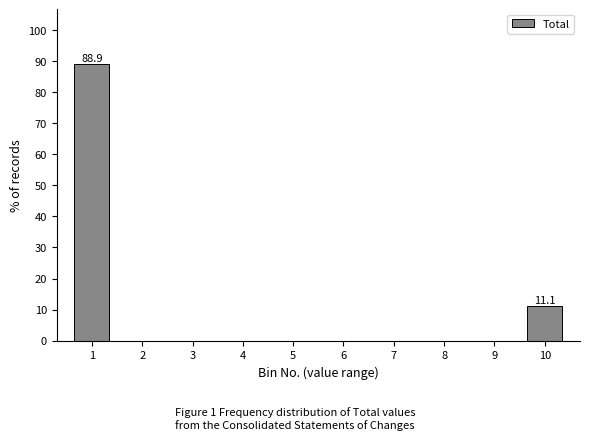

Reading left to right, list all the values displayed in this chart.

1=88.9	2=0.0	3=0.0	4=0.0	5=0.0	6=0.0	7=0.0	8=0.0	9=0.0	10=11.1